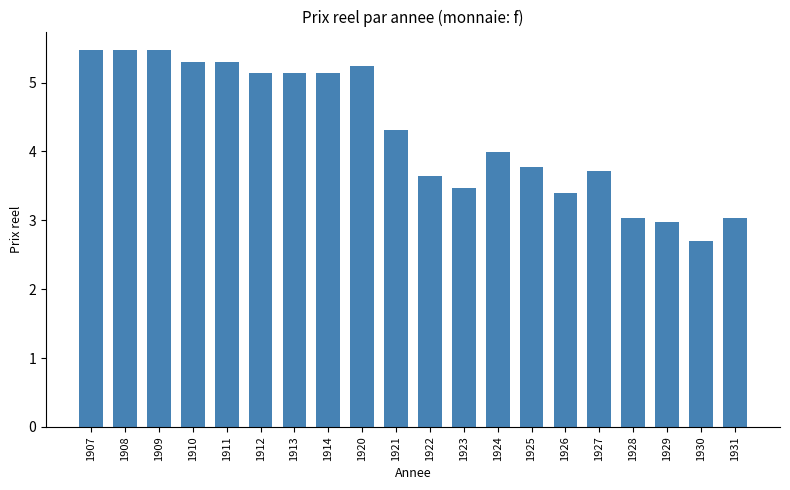

What is the value of the 14th bar from the left?

3.8